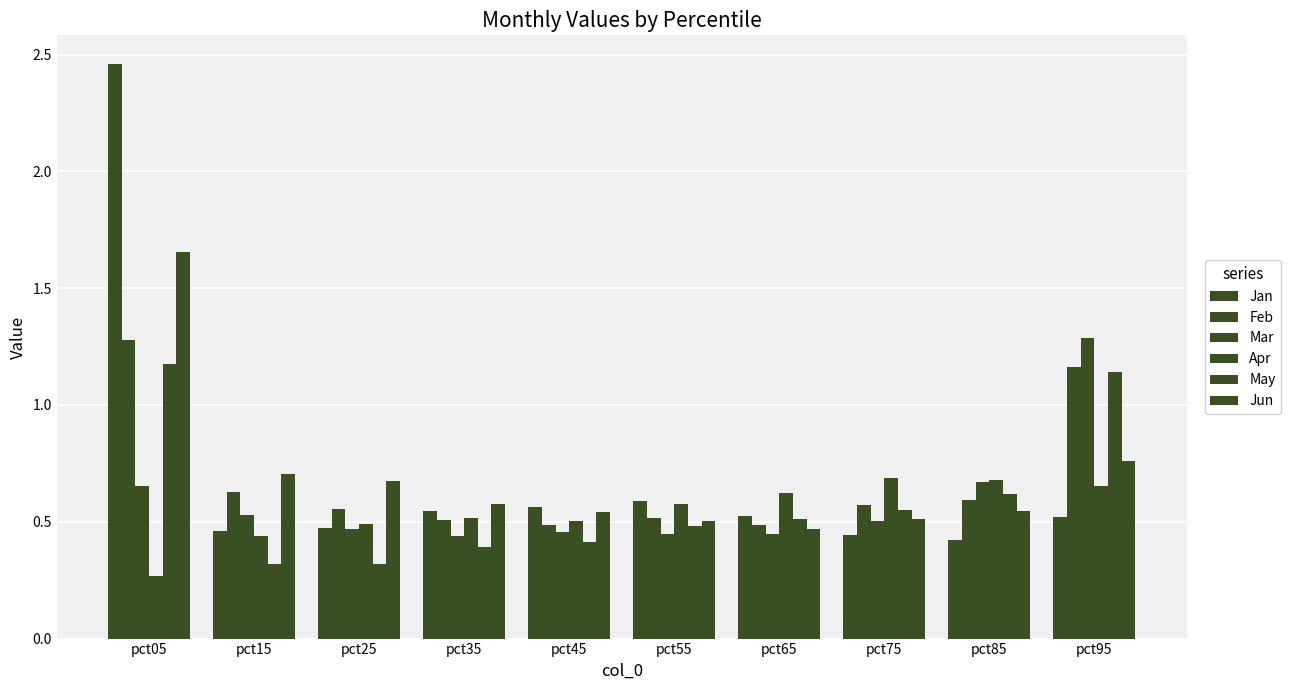

What is the minimum value shown in the chart?

0.3